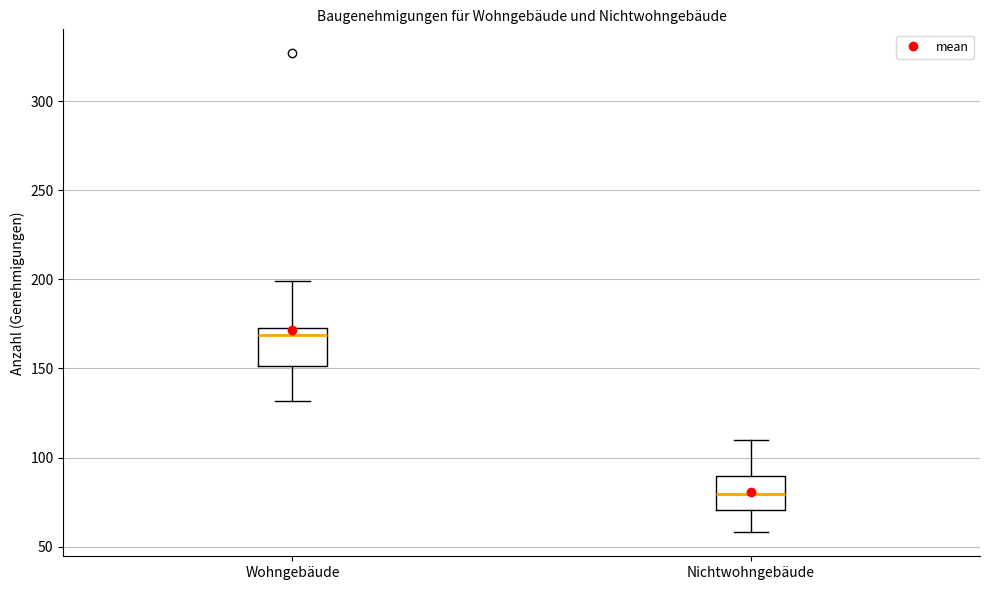

Reading left to right, transcribe this box plot: for each box, give where its median line is, the range the box spans, and where its two whiskers end, as read against the y-axis. The values are not printed on the chart, so give them approximately, as read against the axis.

Wohngebäude: median 170, box 150 to 175, whiskers 130 to 200
Nichtwohngebäude: median 80, box 70 to 90, whiskers 60 to 110